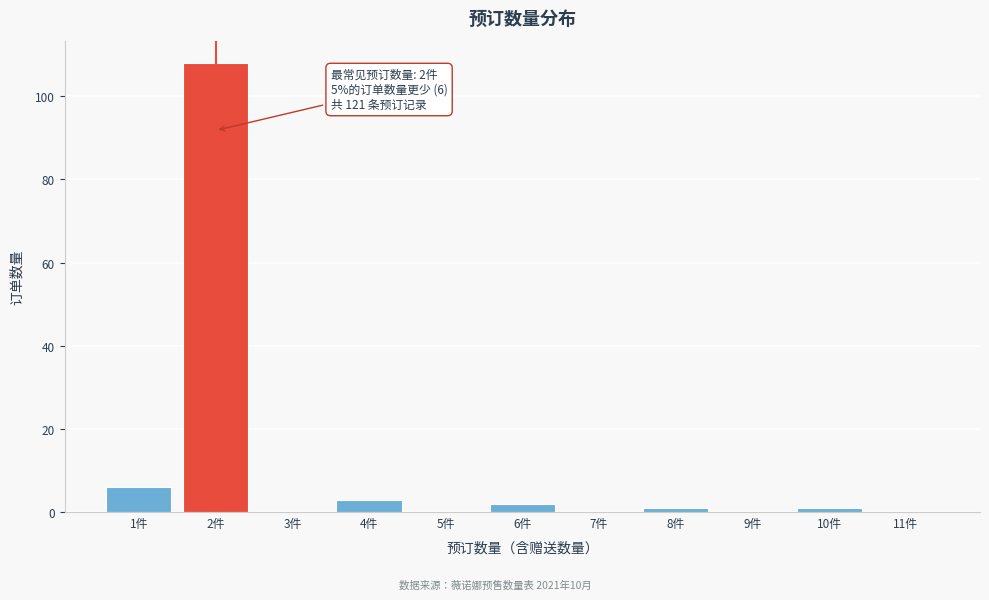

Reading right to left, extract all data points from this chart.

11件=0	10件=1	9件=0	8件=1	7件=0	6件=2	5件=0	4件=3	3件=0	2件=108	1件=6